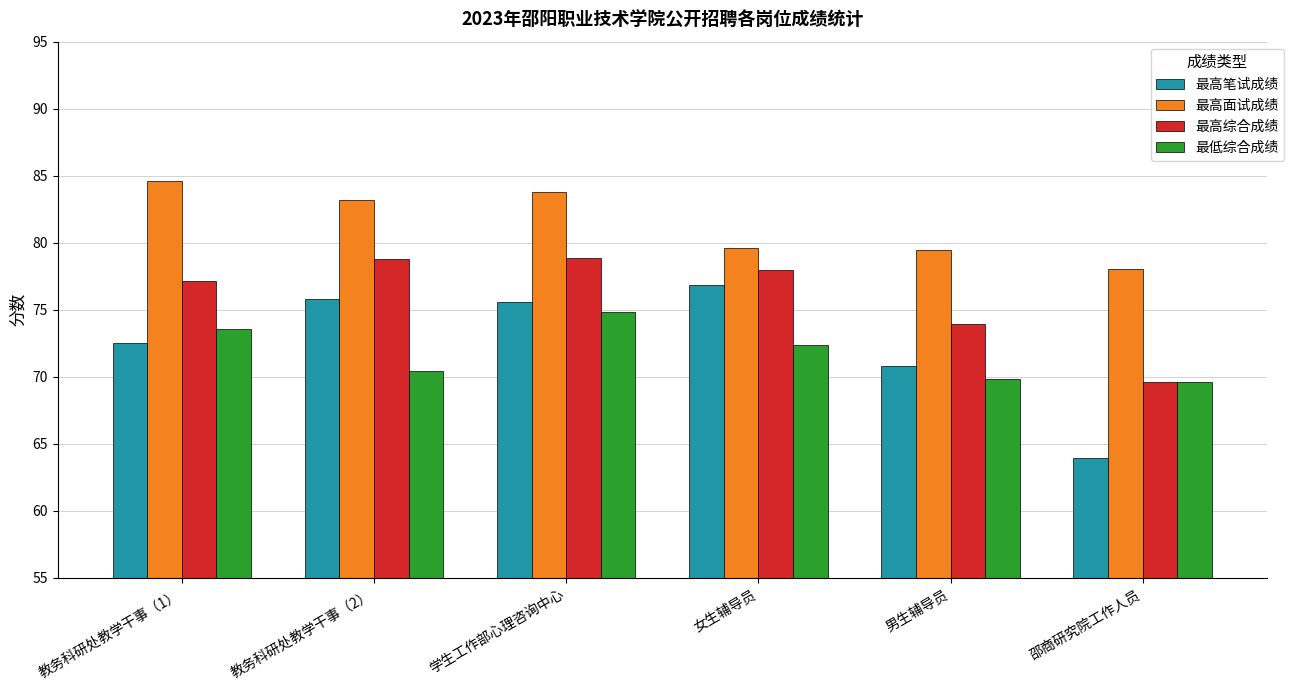

Does the chart contain any negative values?

No